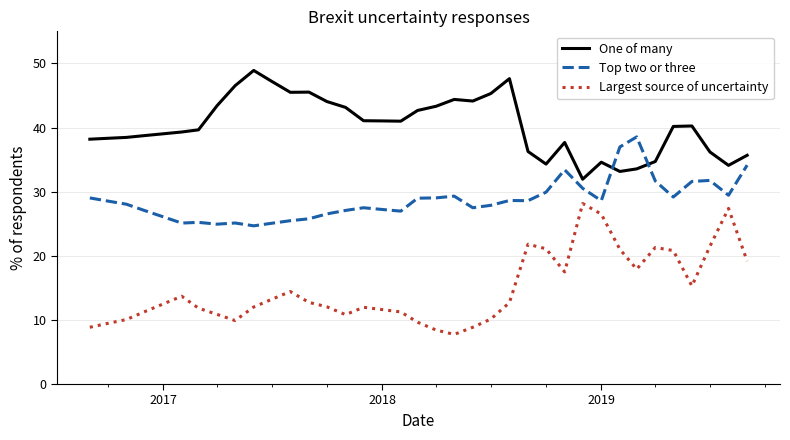

What is the maximum value shown in the chart?

48.9